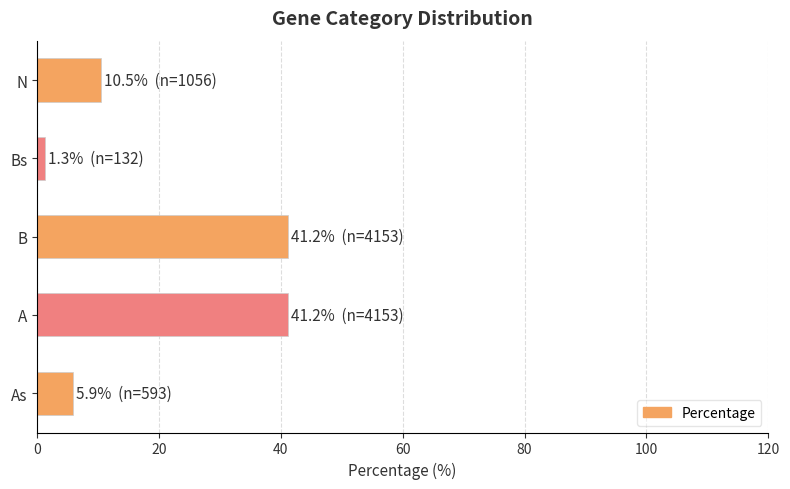

The value at A is 41.2. True or false?

True